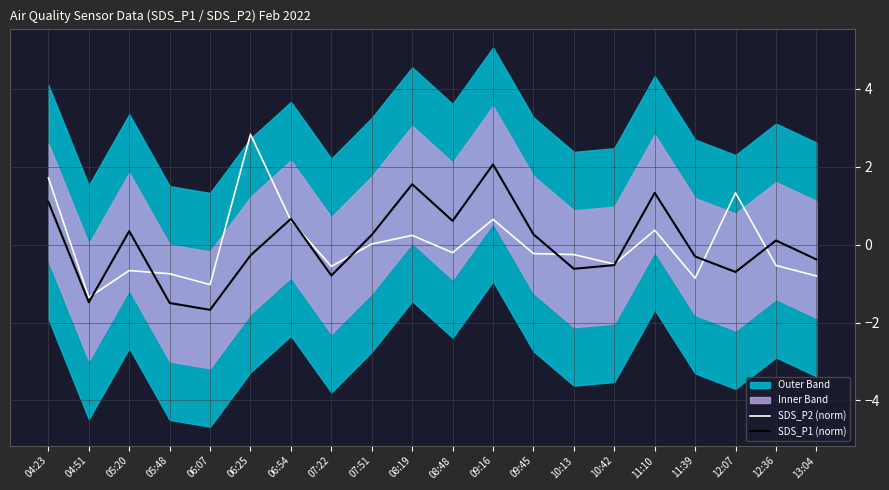

What is the approximate value of SDS_P2 (norm) at 10:13?

-0.3